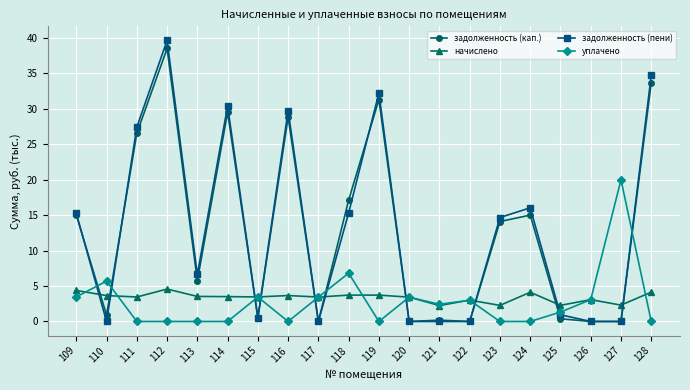

How many intersections are there between задолженность (кап.) and начислено?

10